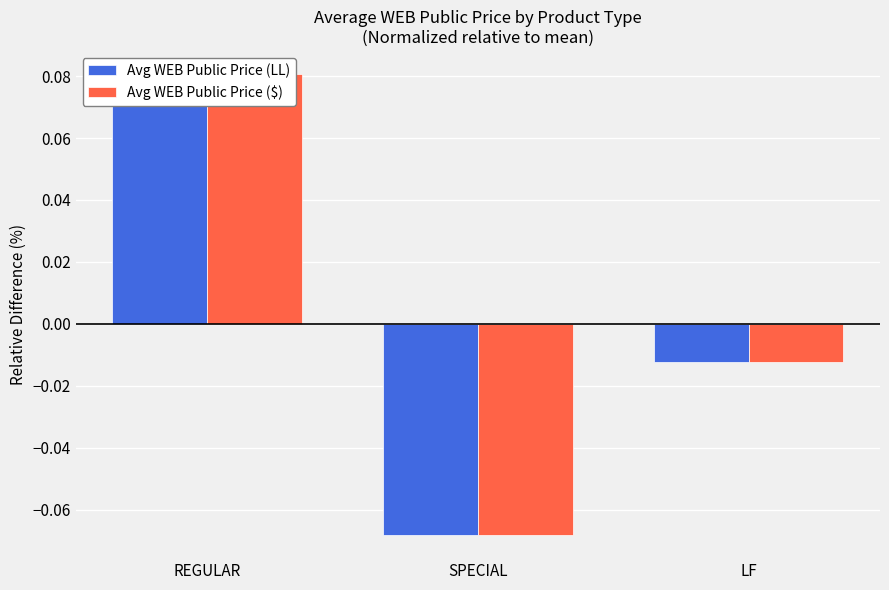

What is the maximum value shown in the chart?

0.1